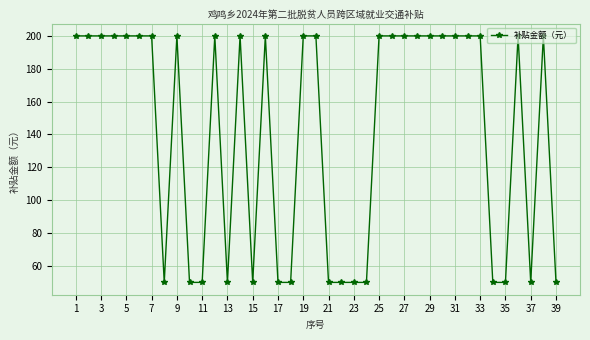

What is the difference between the maximum and minimum values?

150